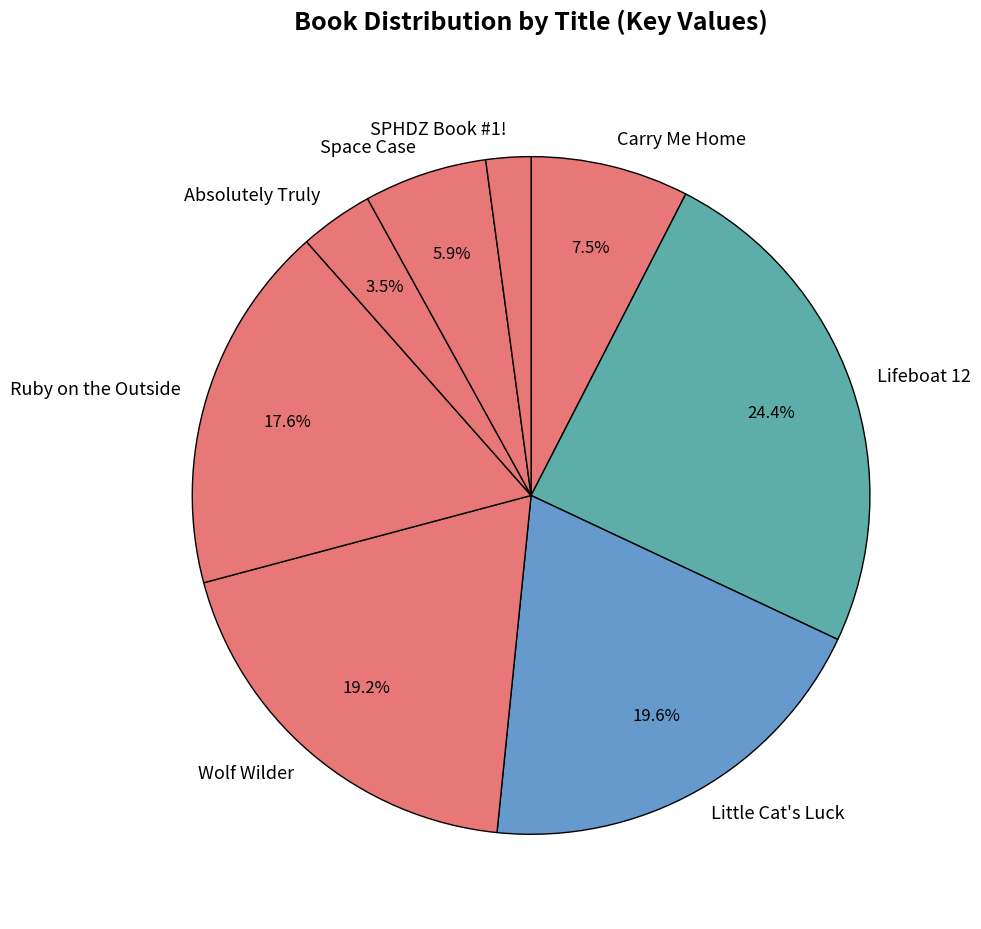

Is Lifeboat 12 the majority of the pie?

No